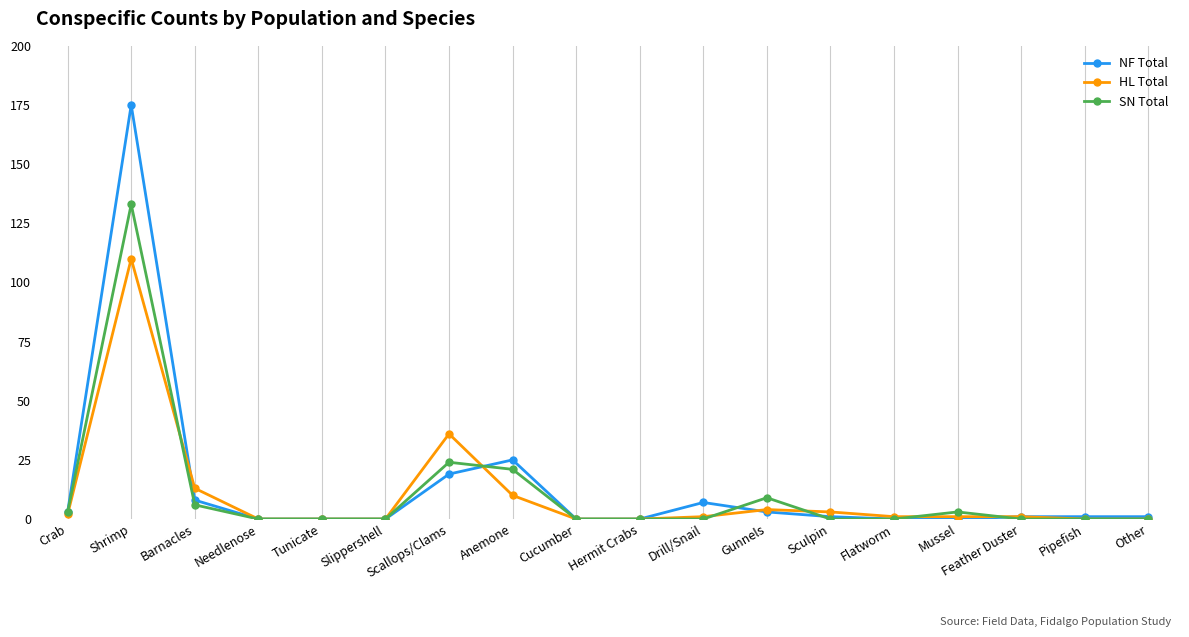

The value of NF Total at Other is 1. True or false?

True